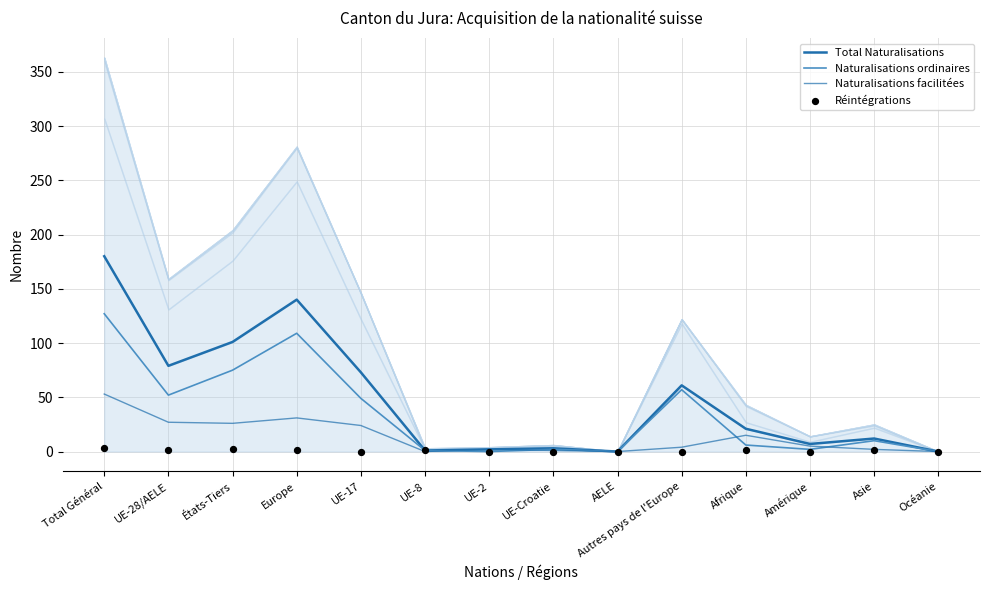

Which series has the largest total across all categories?

Total Naturalisations